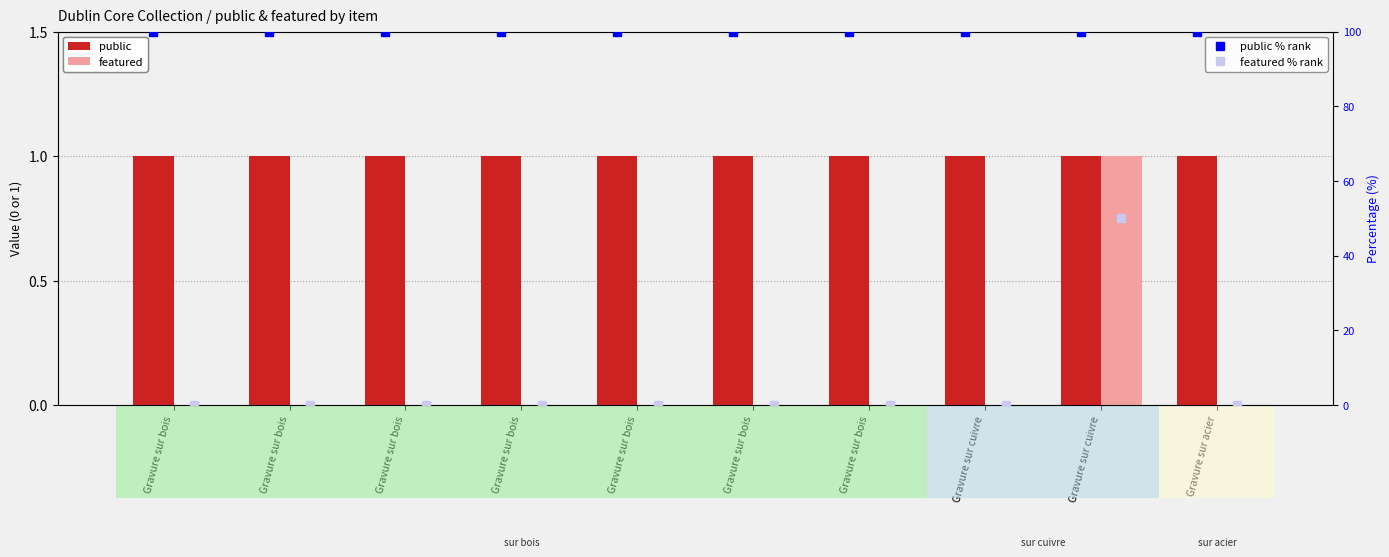

At how many categories does at least one series exceed 53?

10